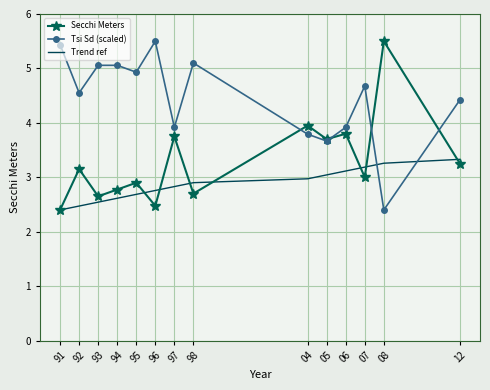

What is the sum of the Secchi Meters values at 93 and 04?

6.6